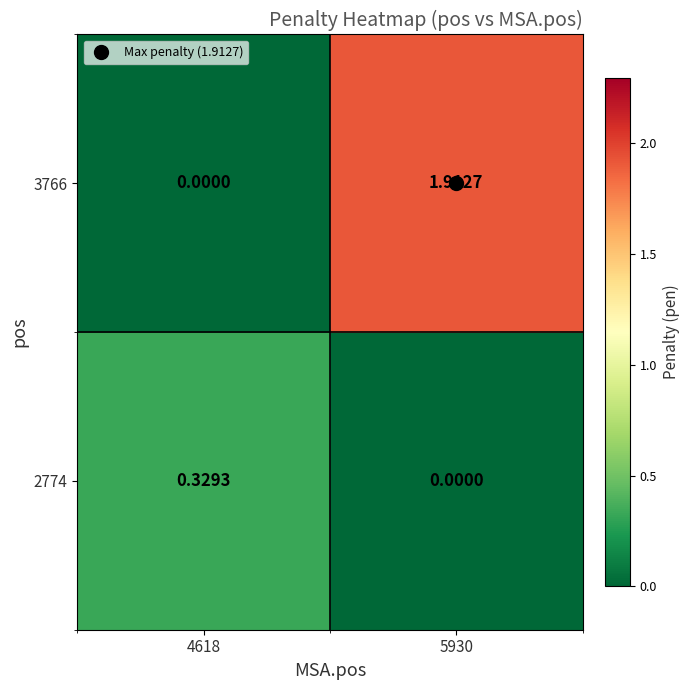

At how many categories does at least one series exceed 1?

1